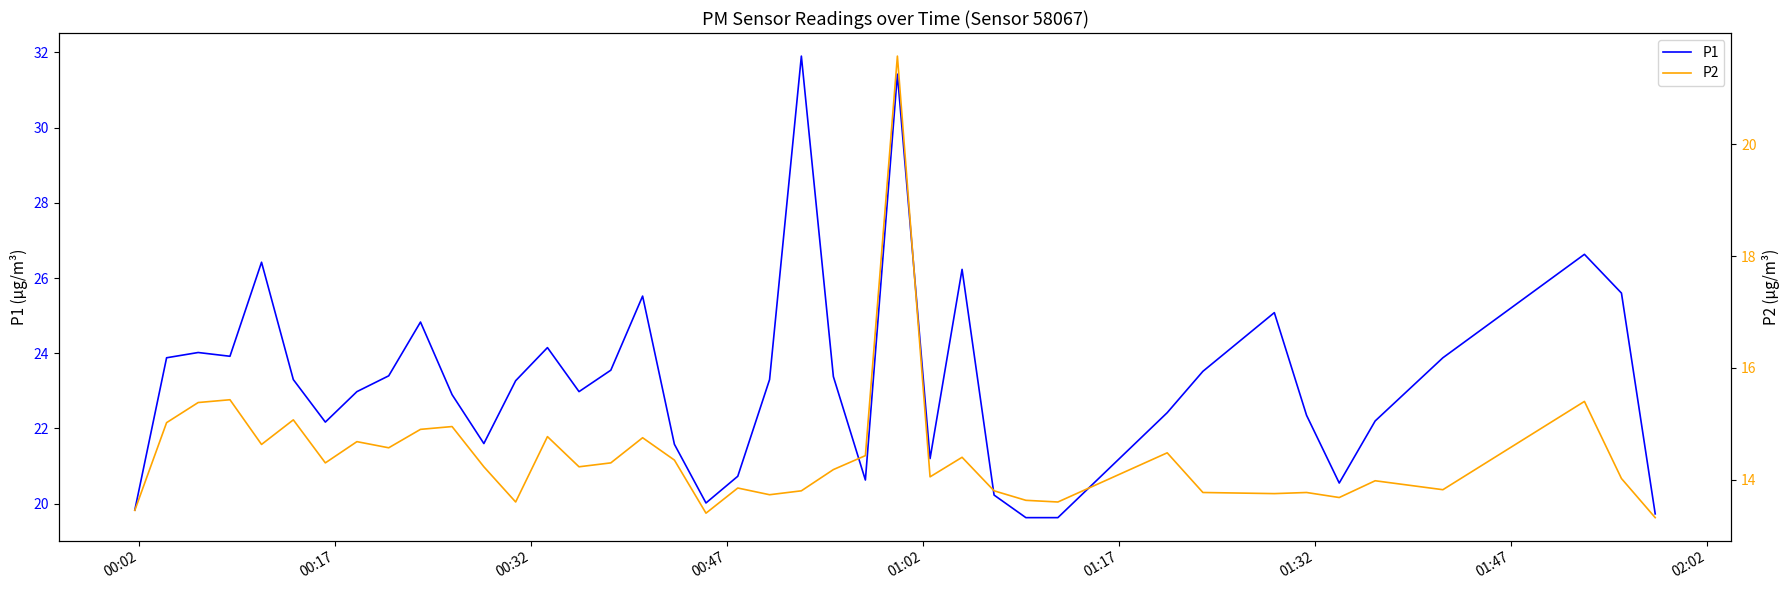

Rank the series by their average value, from lowest to highest.

P2, P1